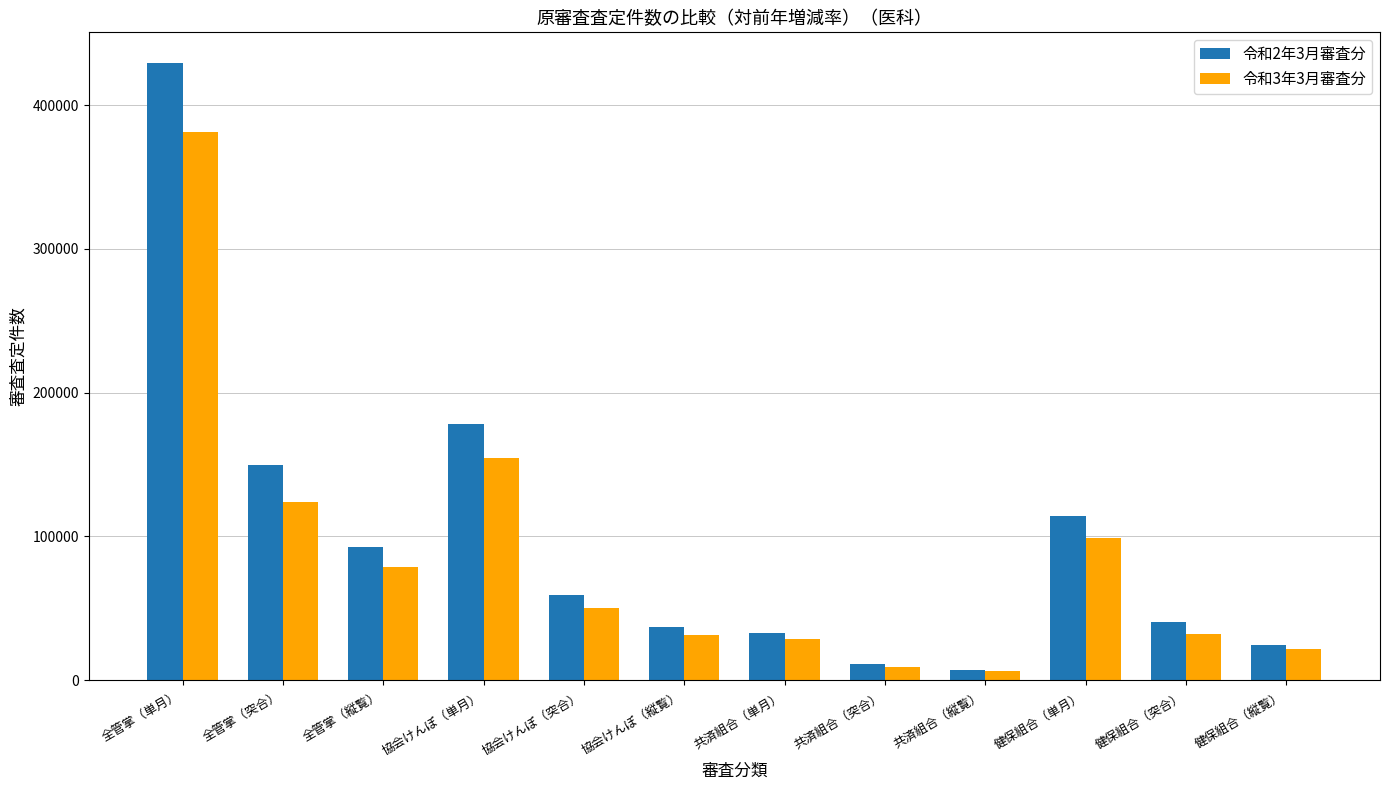

The 令和2年3月審査分 series shows 149490 at 全管掌（突合）. True or false?

True